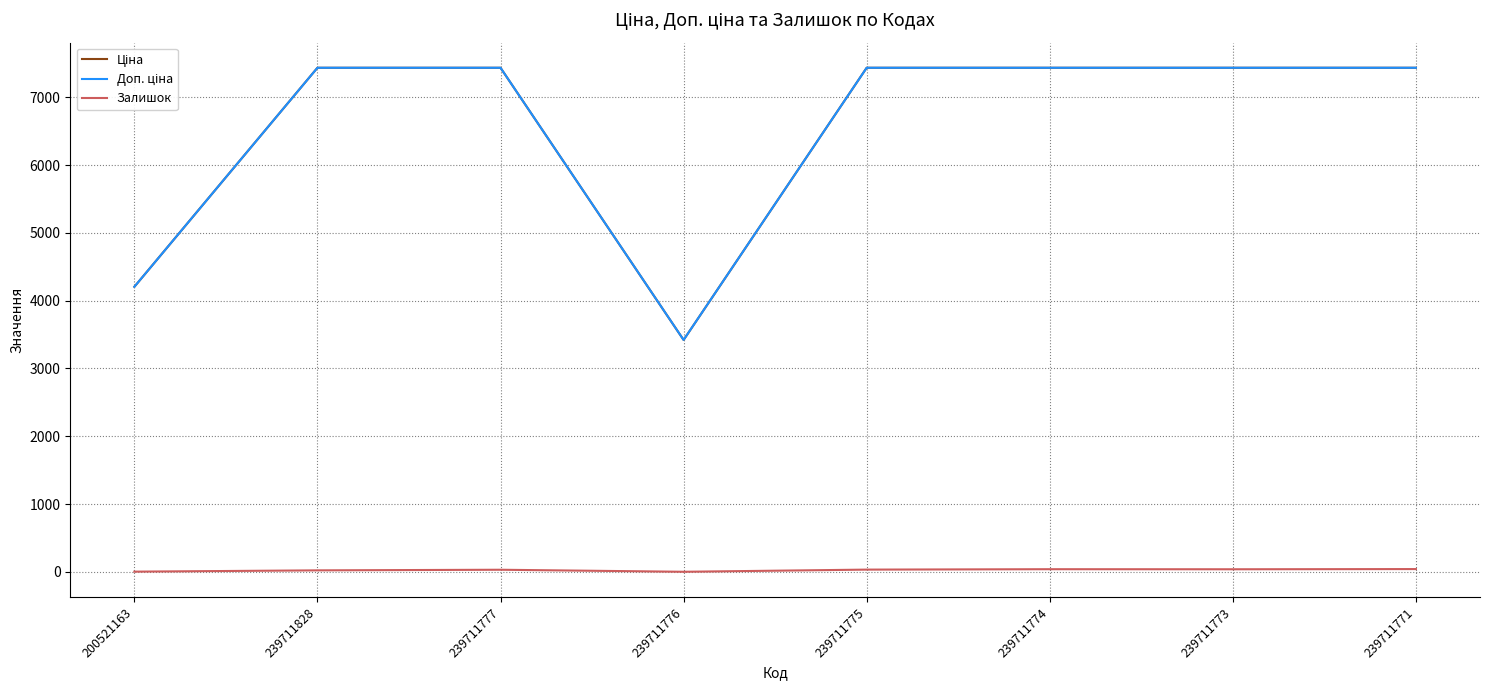

What is the difference between the highest and lowest values at 239711776?

3421.0